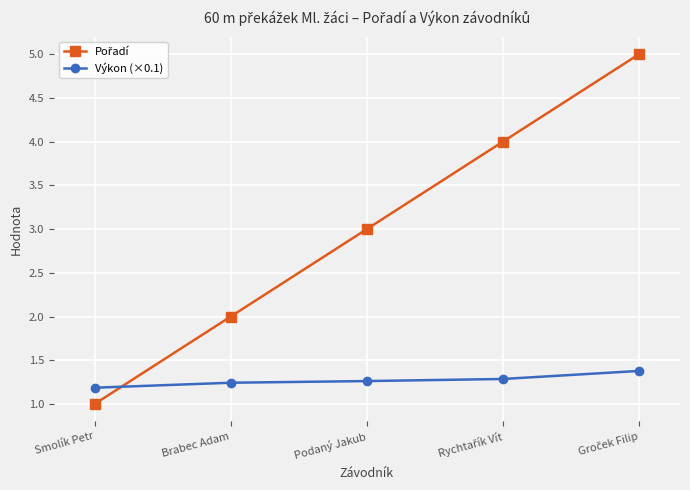

How many series are shown in this chart?

2